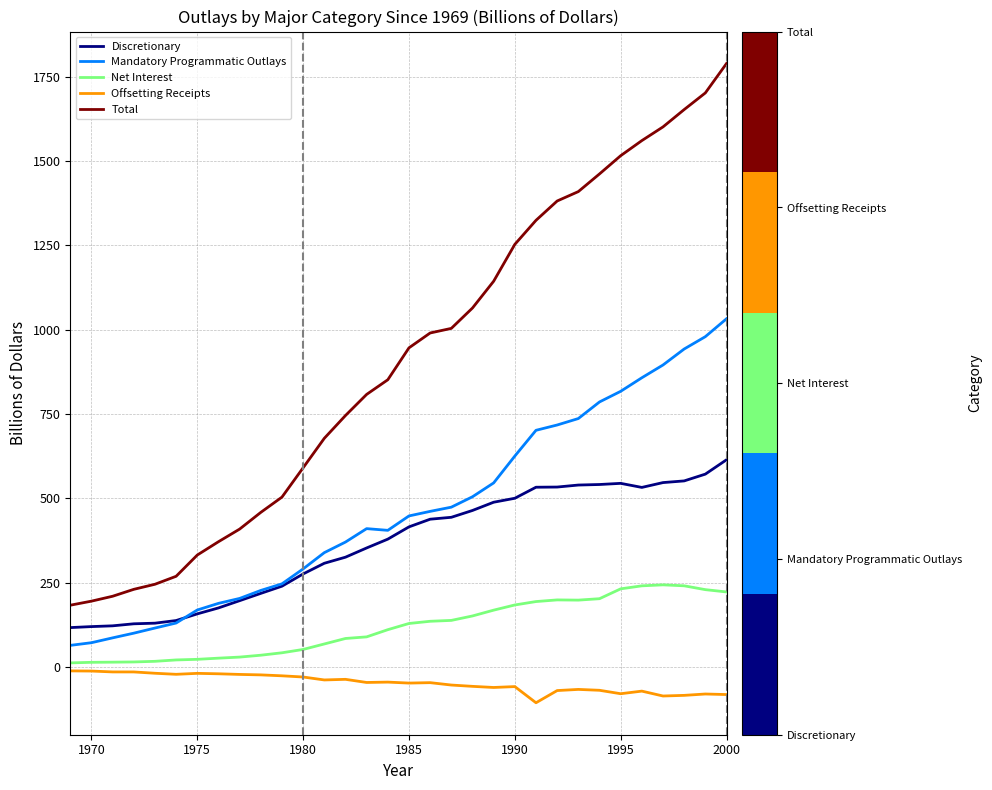

Which series has the largest total across all categories?

Total